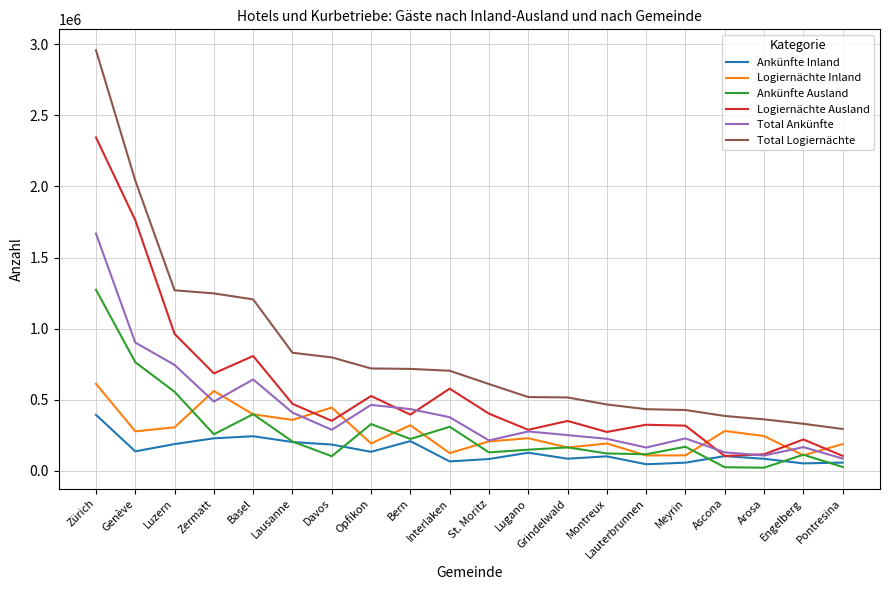

What is the difference between the second highest and second lowest values in the Ankünfte Ausland series?

737892